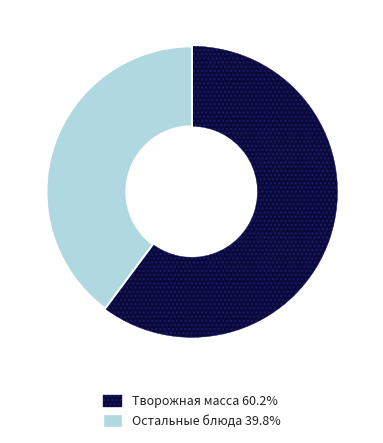

Is there any slice that represents more than half of the pie?

Yes